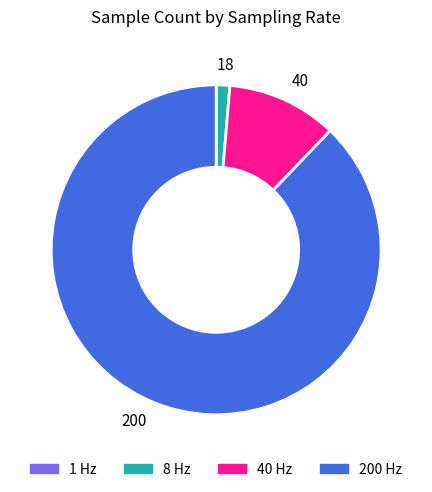

The 40 Hz slice represents 21% of the pie. True or false?

False